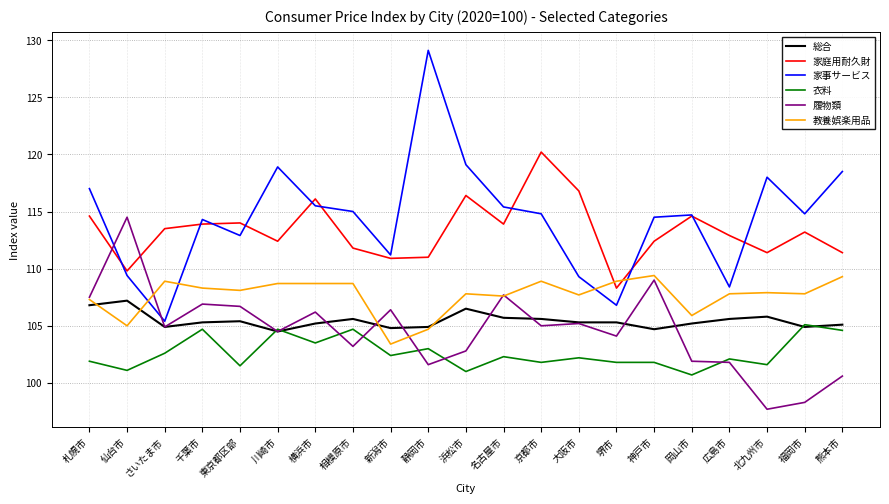

What is the difference between the second highest and second lowest values in the 家庭用耐久財 series?

7.0